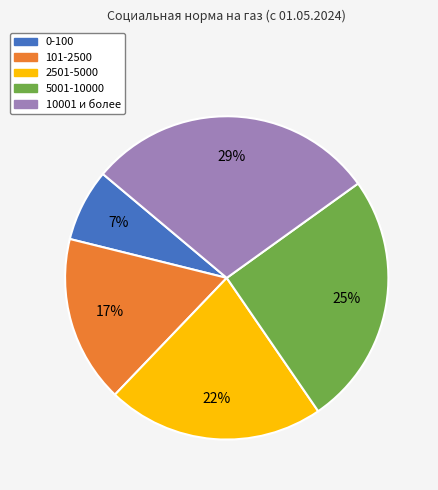

Is 101-2500 the majority of the pie?

No